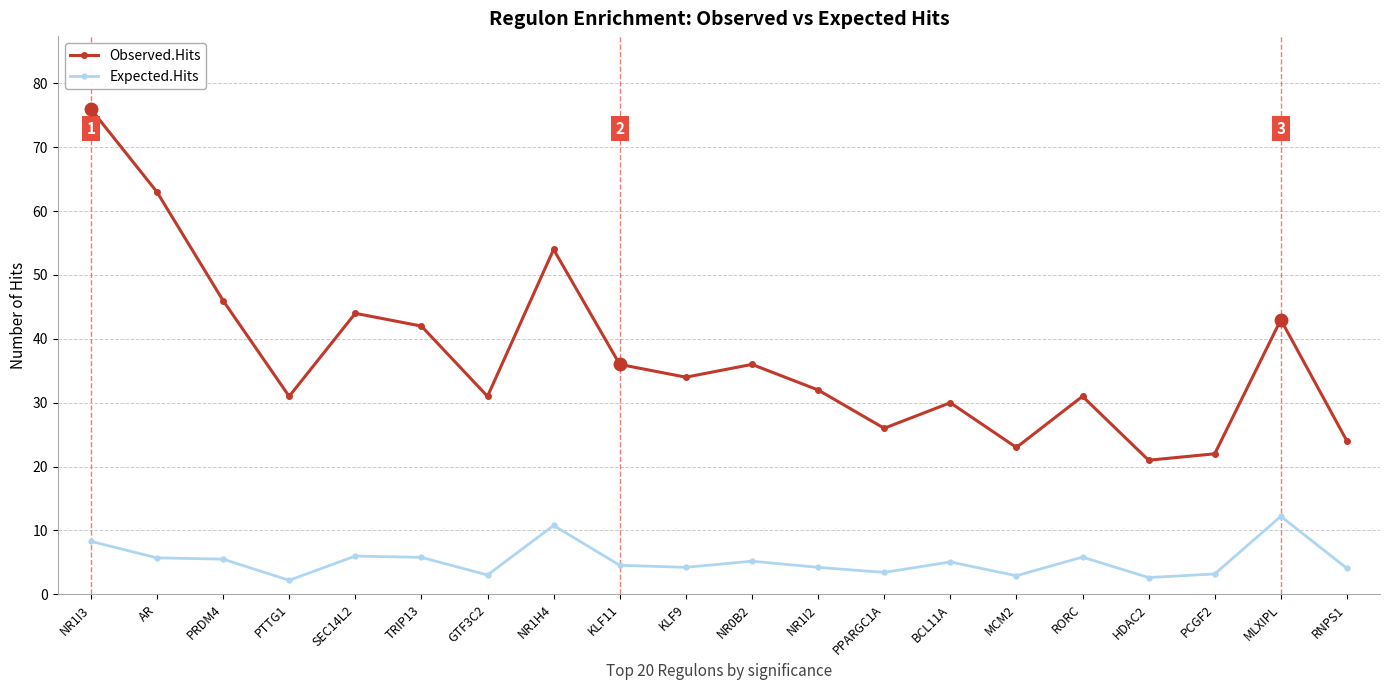

Read the Observed.Hits value at MCM2.

23.0